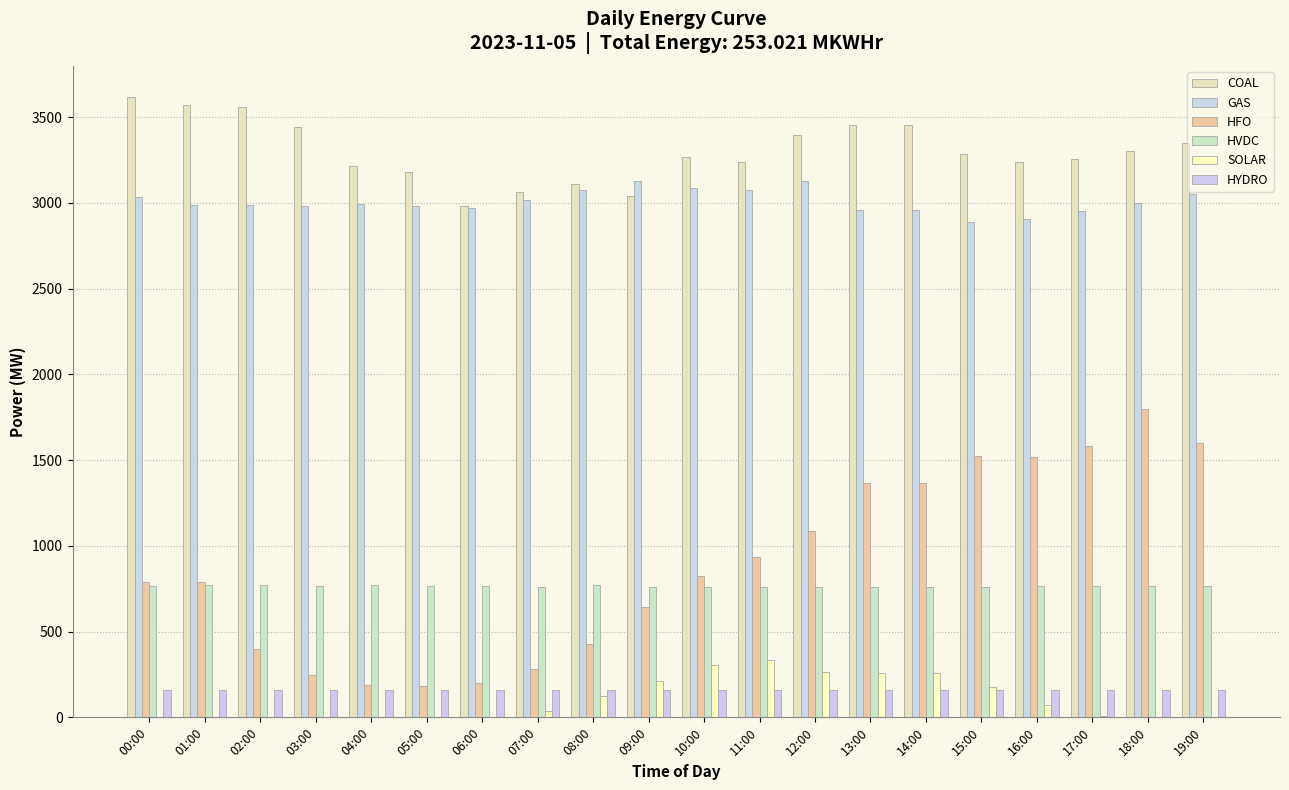

What is the total value across all series at 16:00?

8659